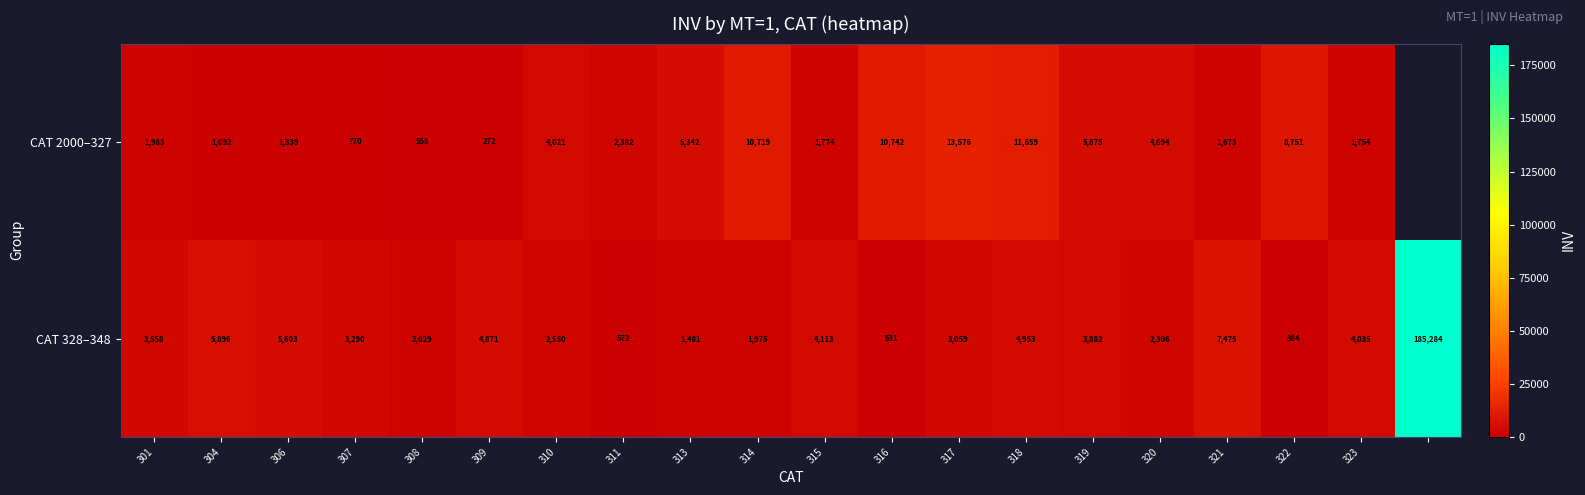

At 310, list the series in order from largest to smallest.

CAT 2000–327, CAT 328–348